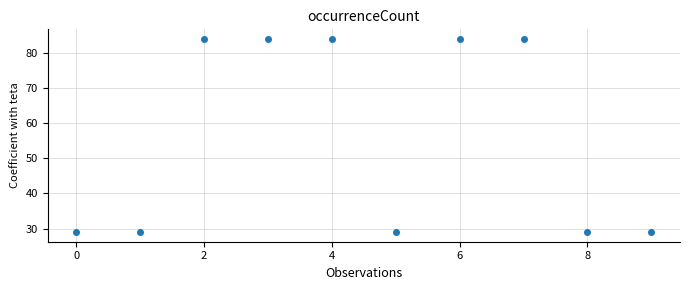

What is the range of Y values (max minus min)?

55